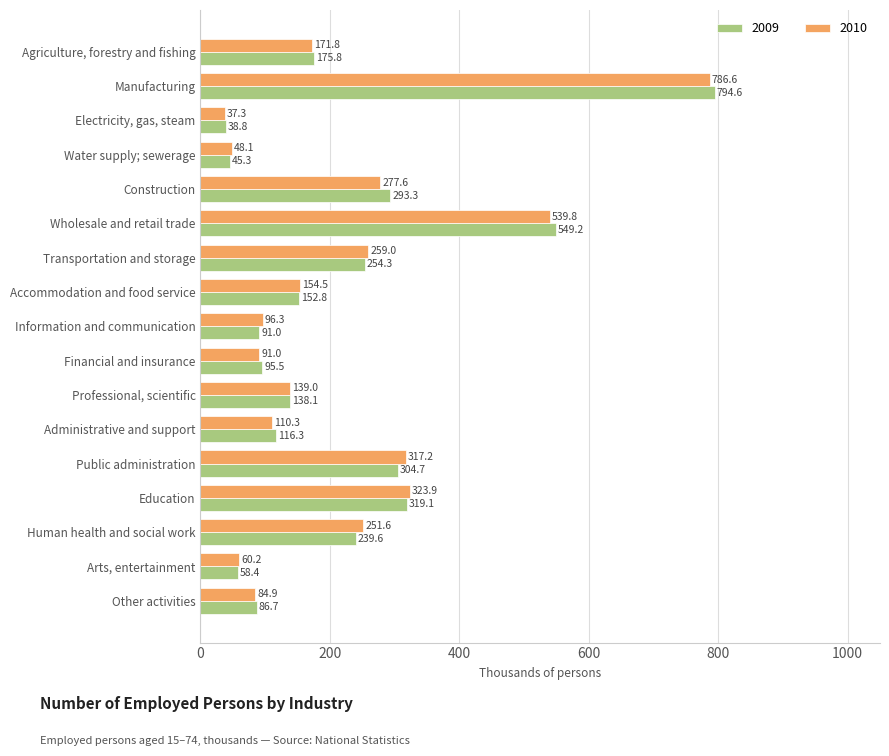

What is the difference between the 2010 values at Accommodation and food service and Financial and insurance?

63.5